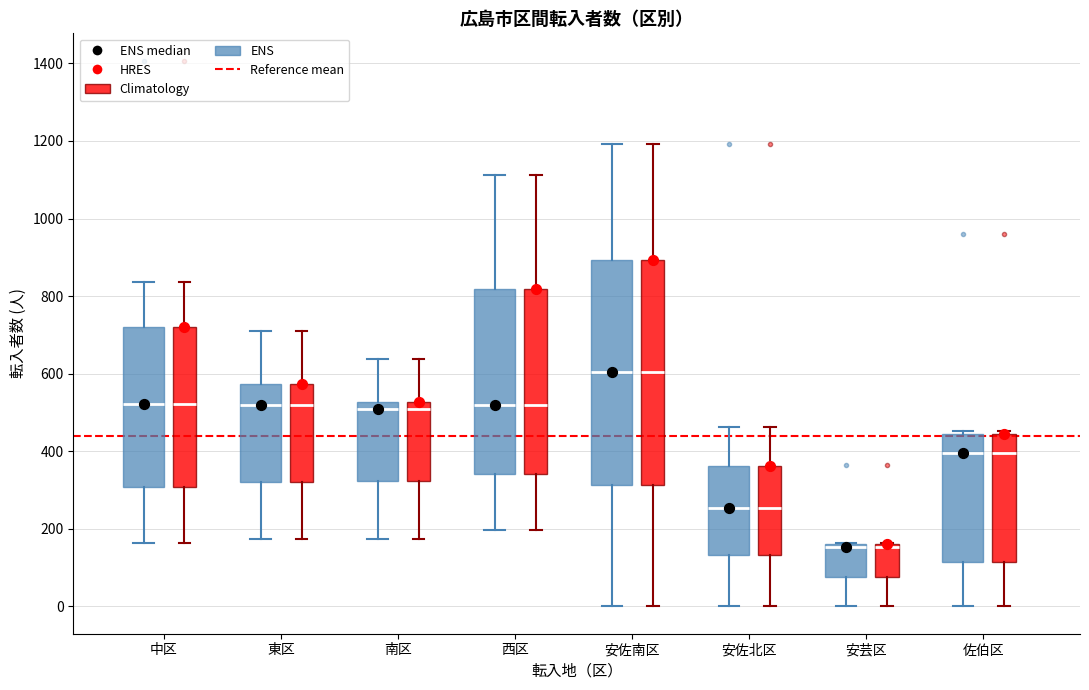

Where does the upper whisker of the box for 安佐北区 (Climatology) end on the y-axis? The values are not printed on the chart, so give them approximately, as read against the axis.

460